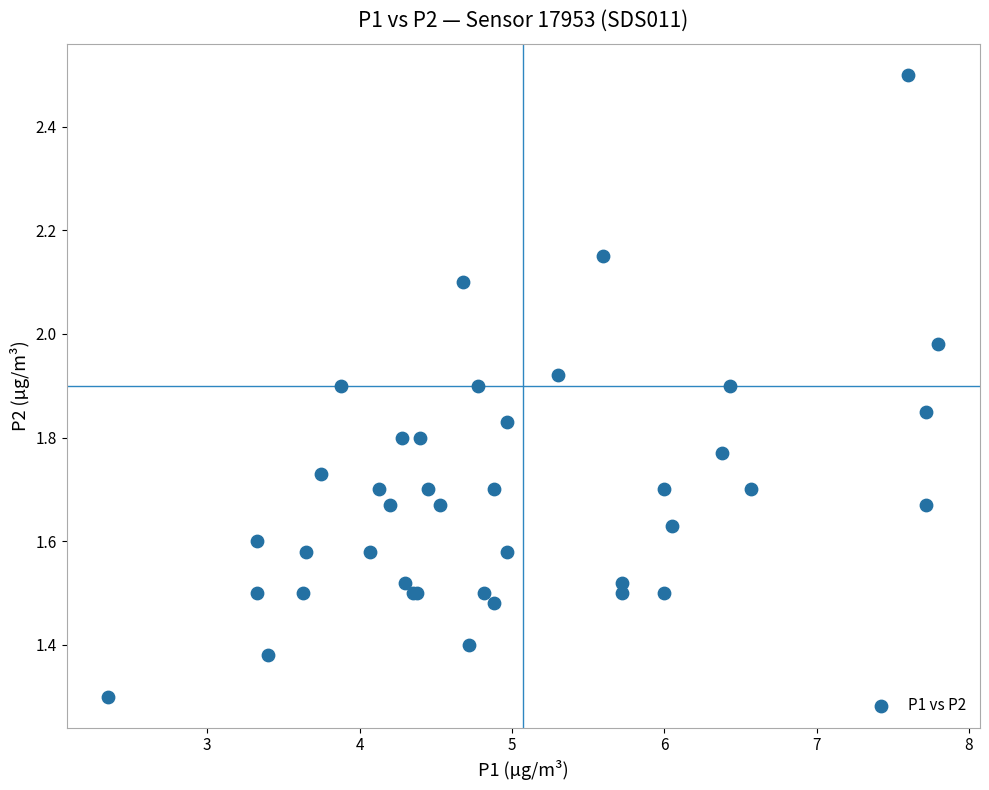

What Y value in the scatter plot is closest to 1?

1.3